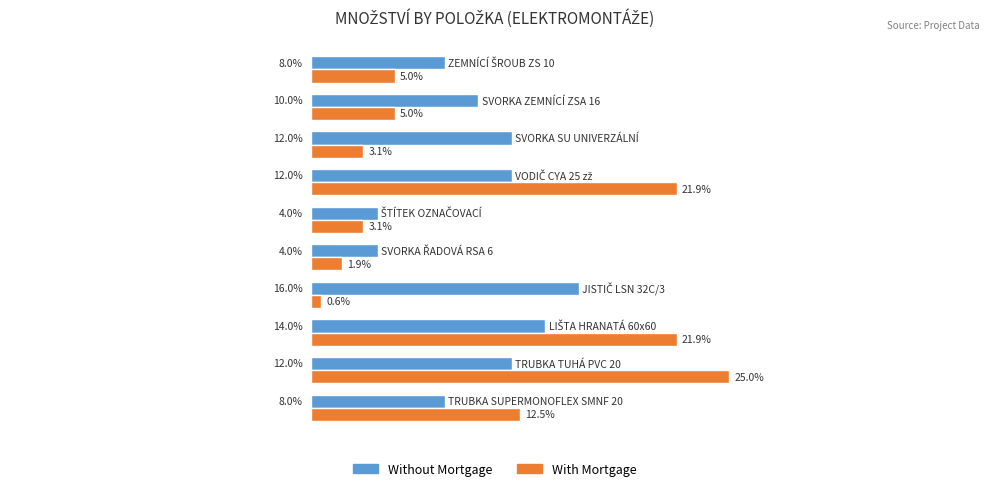

Which series has the widest spread of values?

With Mortgage